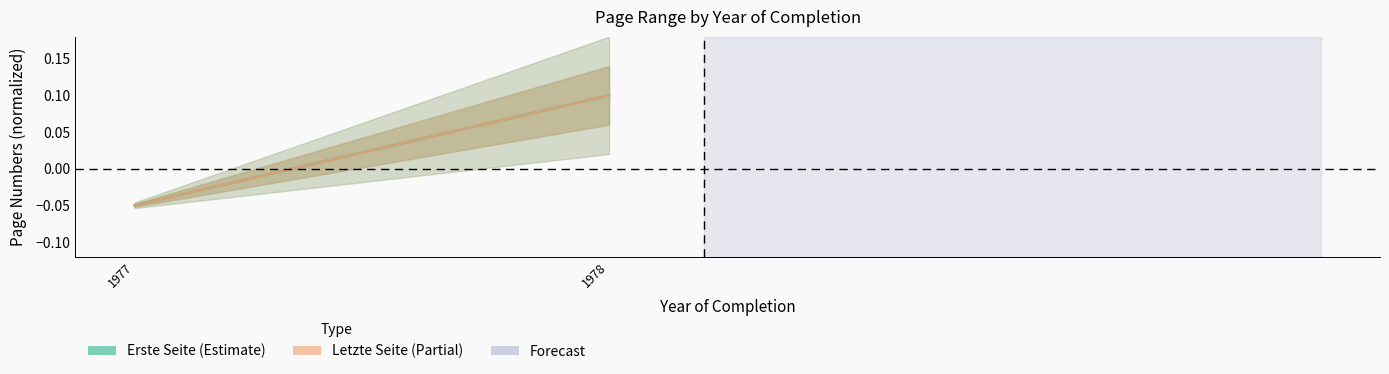

At which label does Erste Seite reach its minimum?

1977